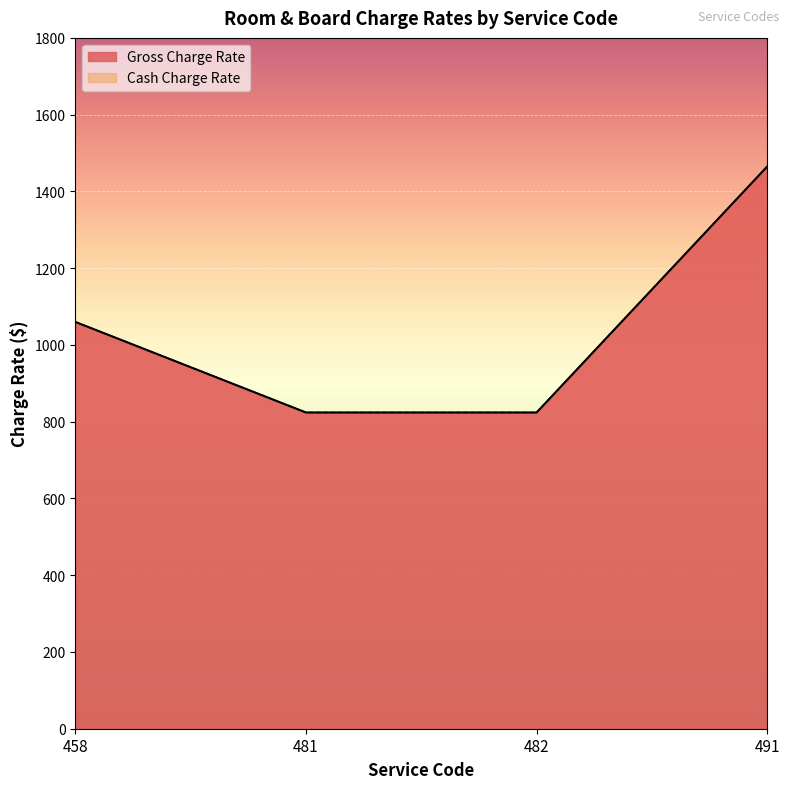

What is the sum of the Gross Charge Rate values at 481 and 458?

1884